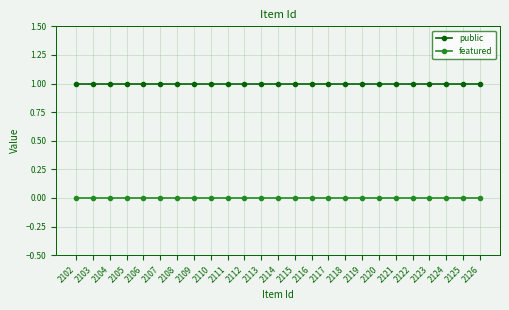

What is the sum of all public values?

25